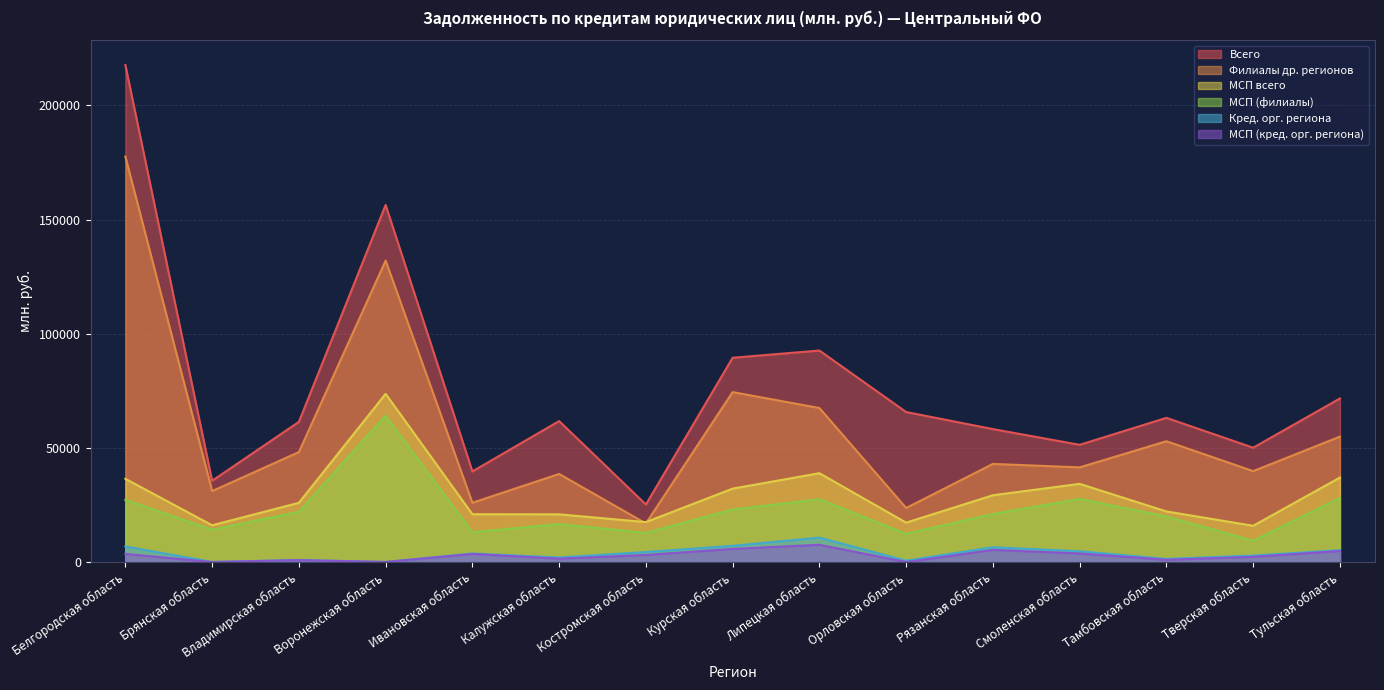

Does the chart have visible grid lines?

Yes